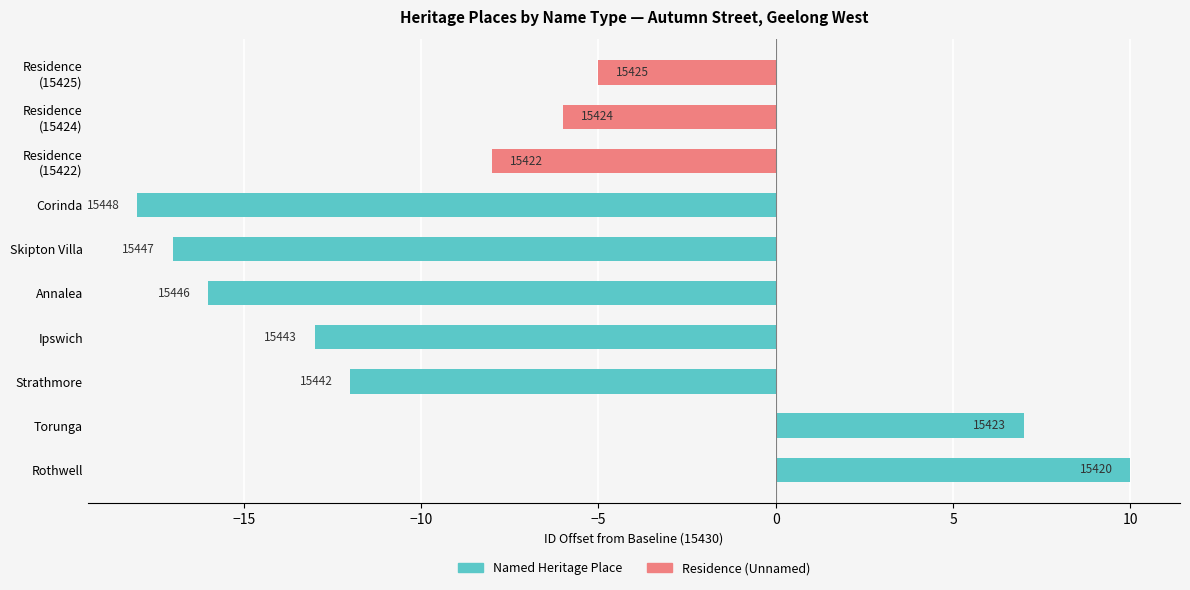

Which series has the largest total across all categories?

Residence (Unnamed)